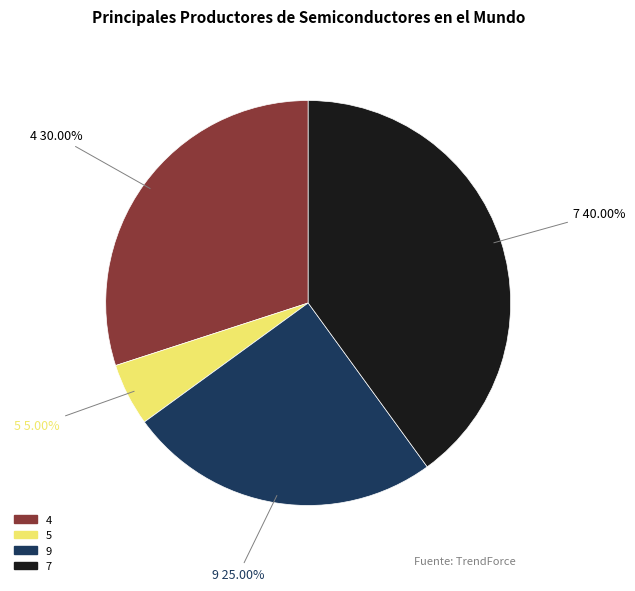

Does any single category account for the majority?

No